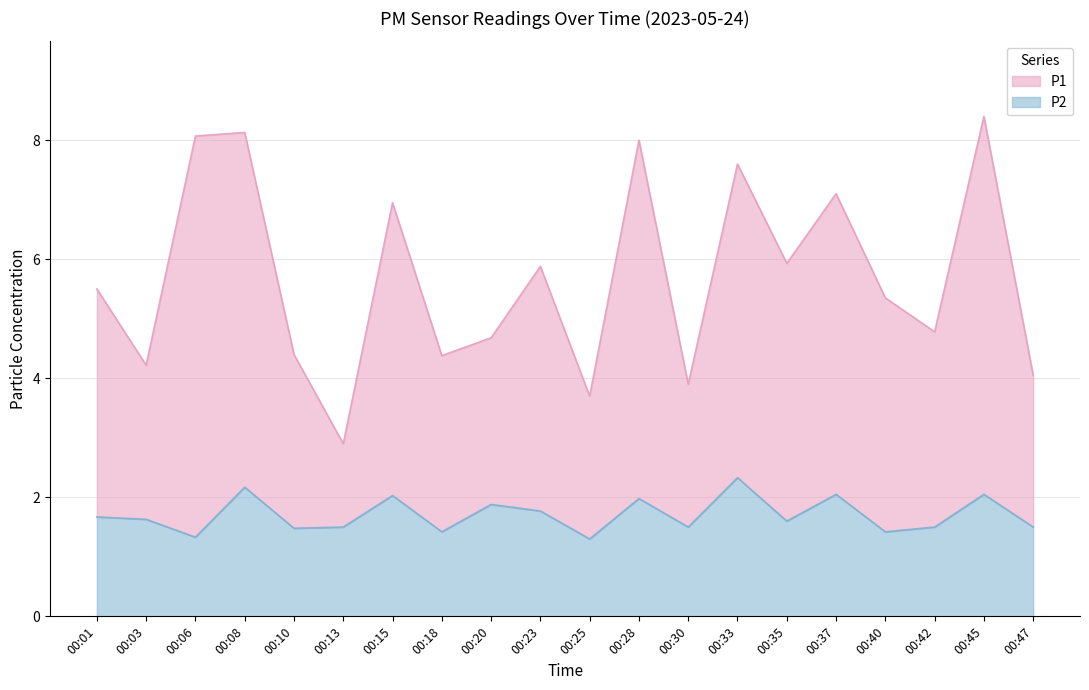

Does the chart have visible grid lines?

Yes